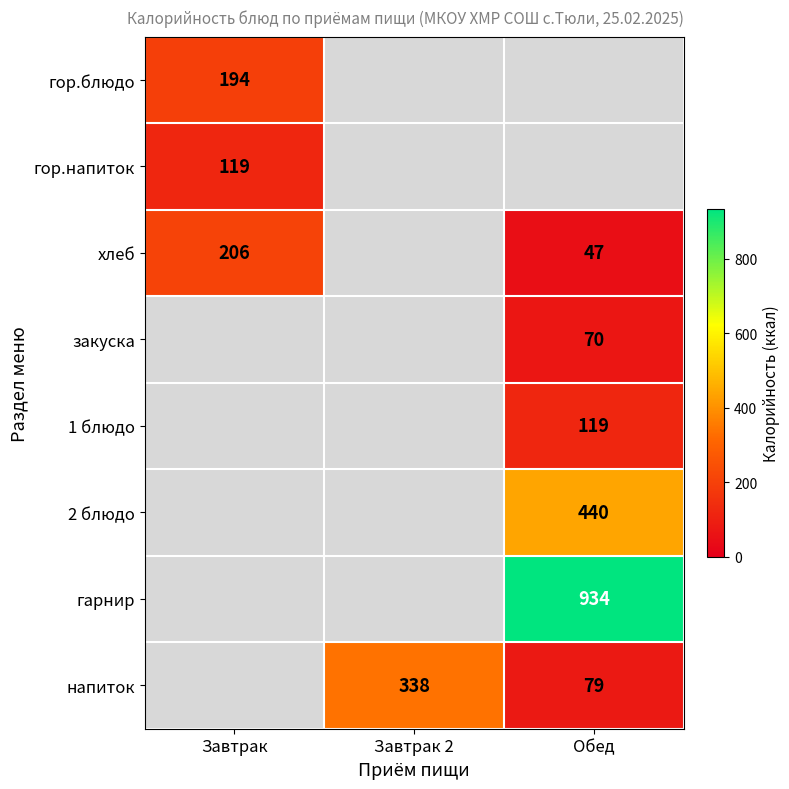

Is it true that гарнир equals 355 at Обед?

False